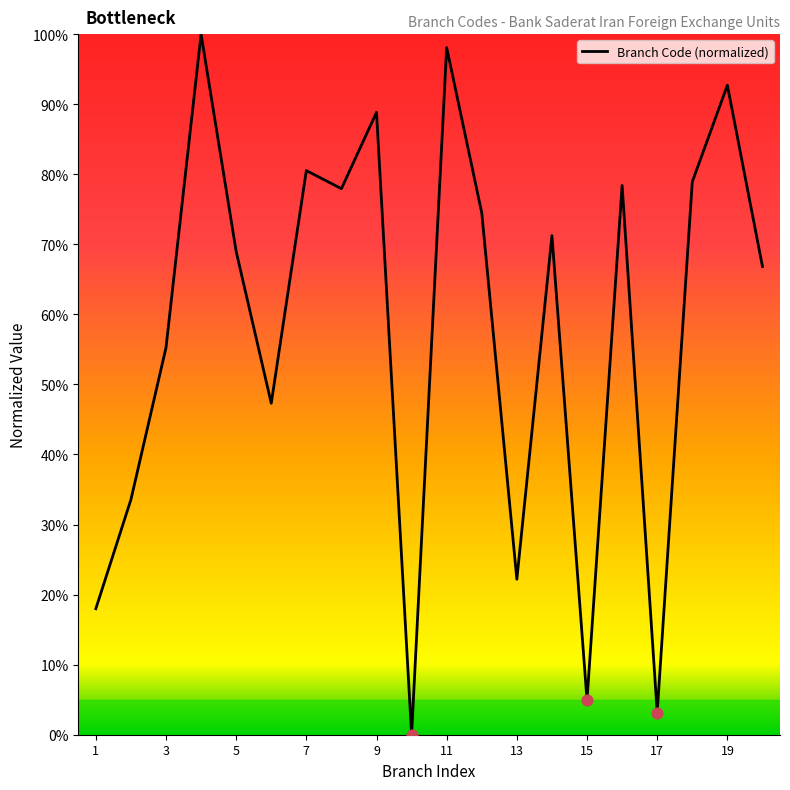

What is the difference between the maximum and minimum values?

100.0